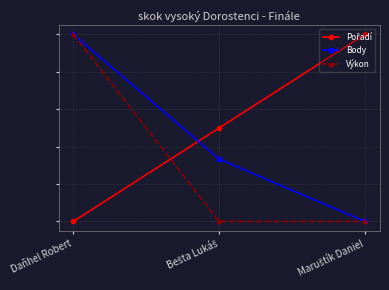

The Výkon series shows 0.6 at Maruštík Daniel. True or false?

False